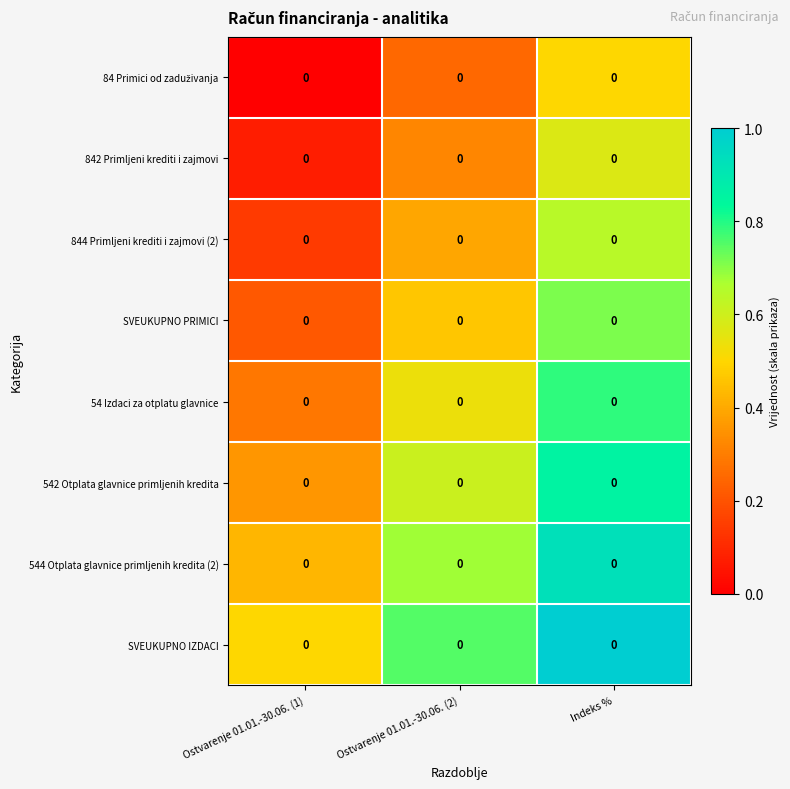

The 844 Primljeni krediti i zajmovi (2) series shows 0.2 at Ostvarenje 01.01.-30.06. (1). True or false?

False